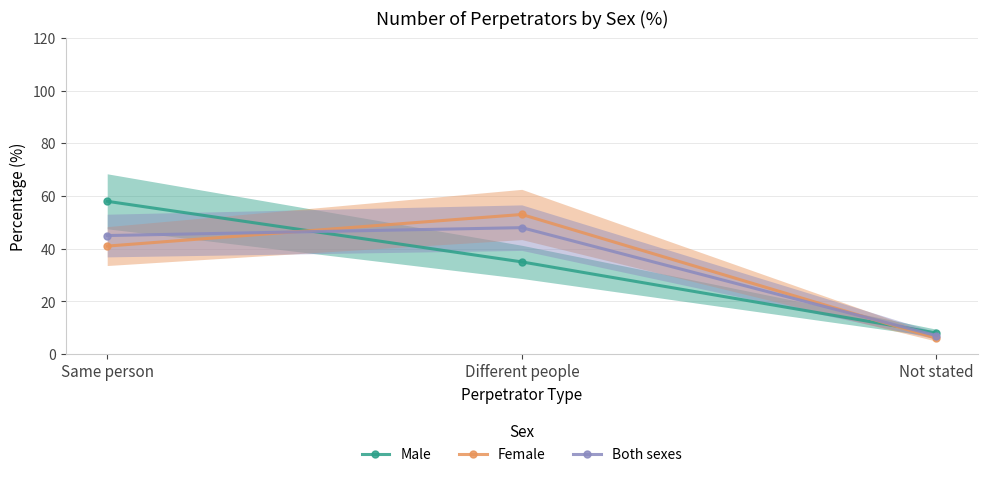

What is the sum of all Female values?

100